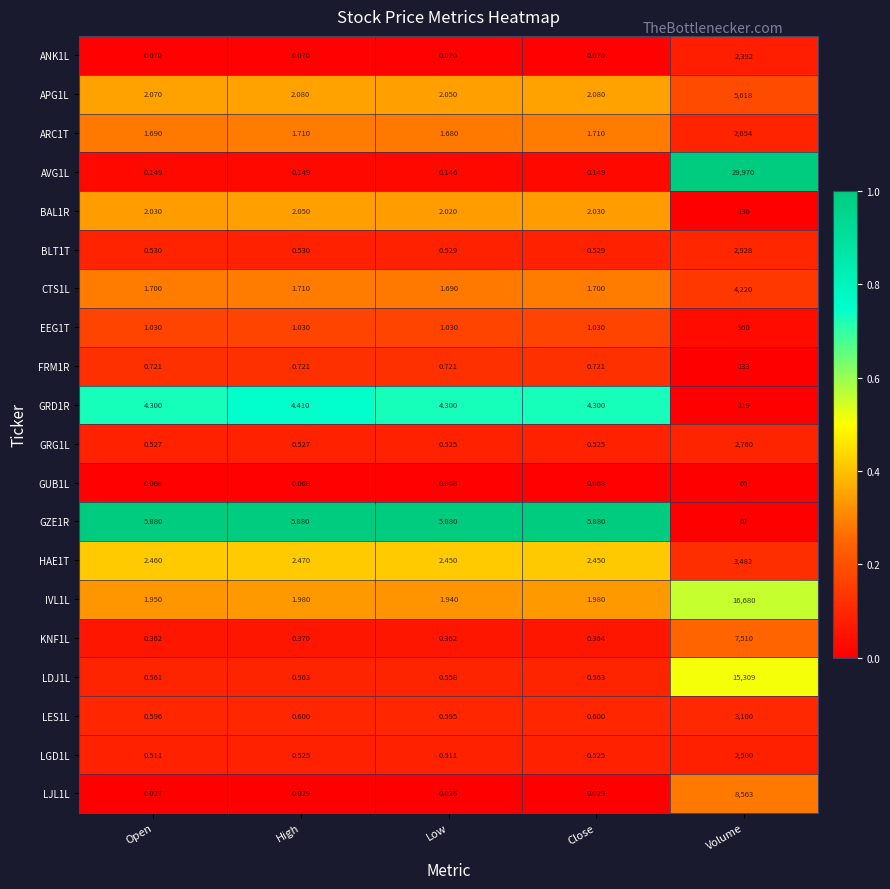

What is the difference between the highest and lowest values at Low?

5.9